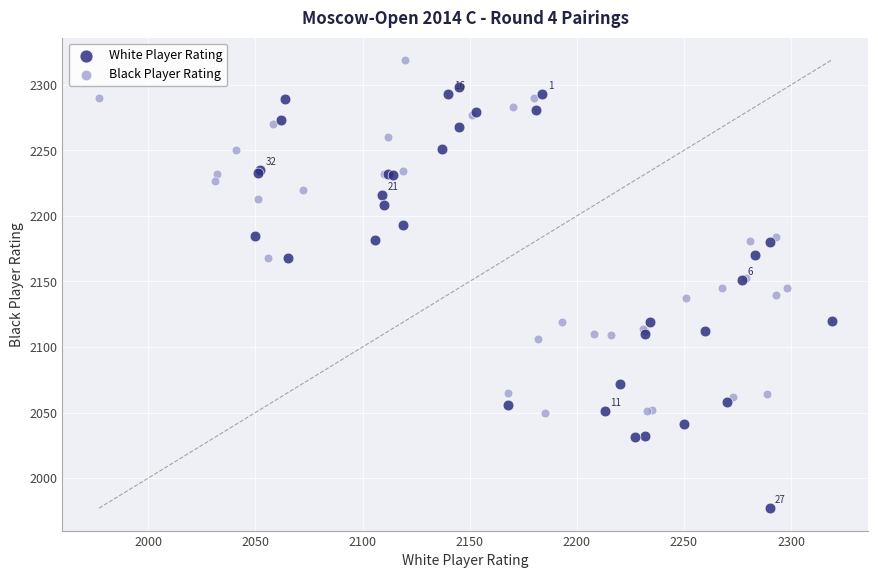

Which series contains the lowest Y value?

White Player Rating